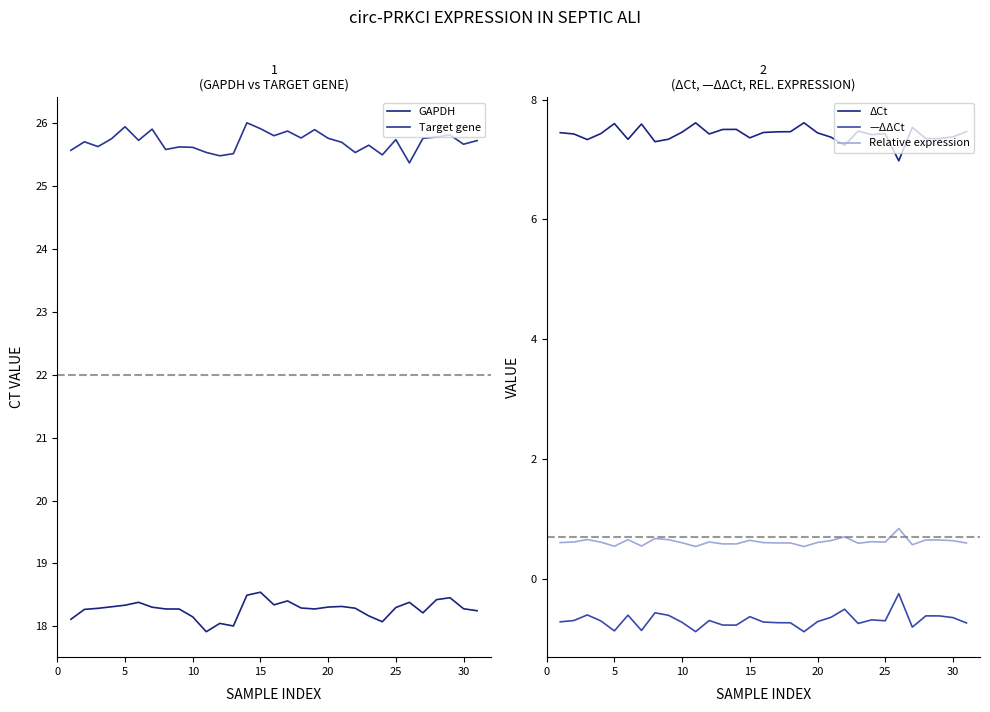

True or false: —ΔΔCt and Relative expression intersect in this chart.

False